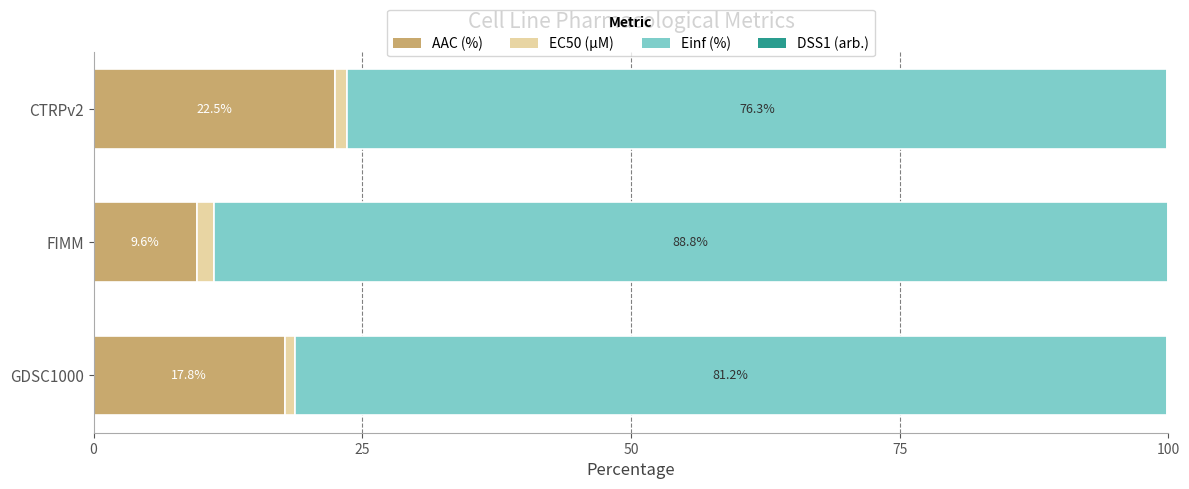

What is the sum of the AAC (%) values at GDSC1000 and FIMM?

27.4